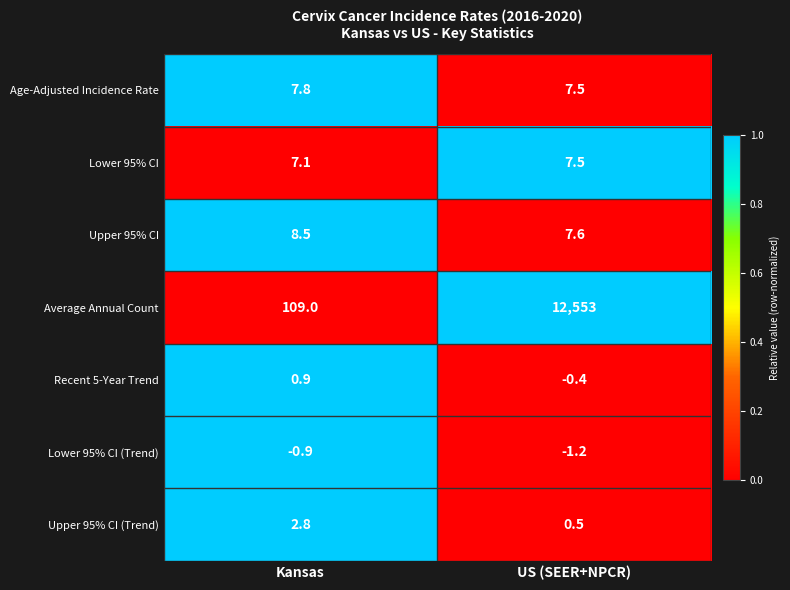

What is the total value across all series at US (SEER+NPCR)?

12574.5